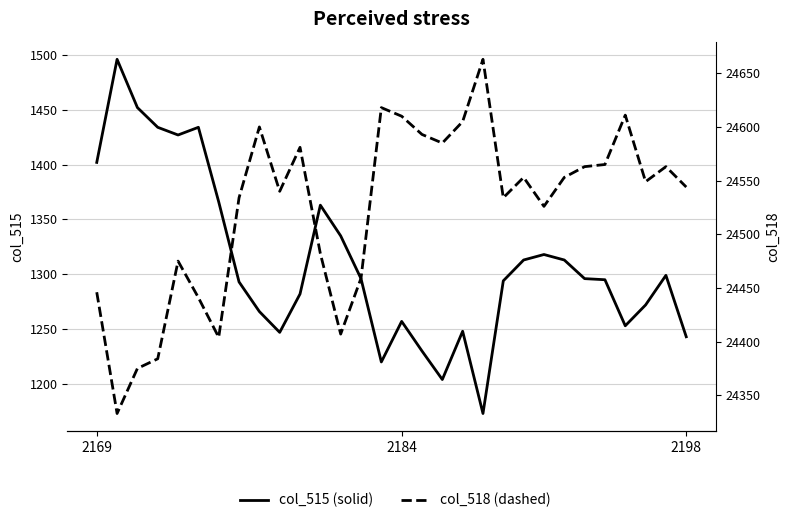

True or false: col_515 and col_518 intersect in this chart.

False